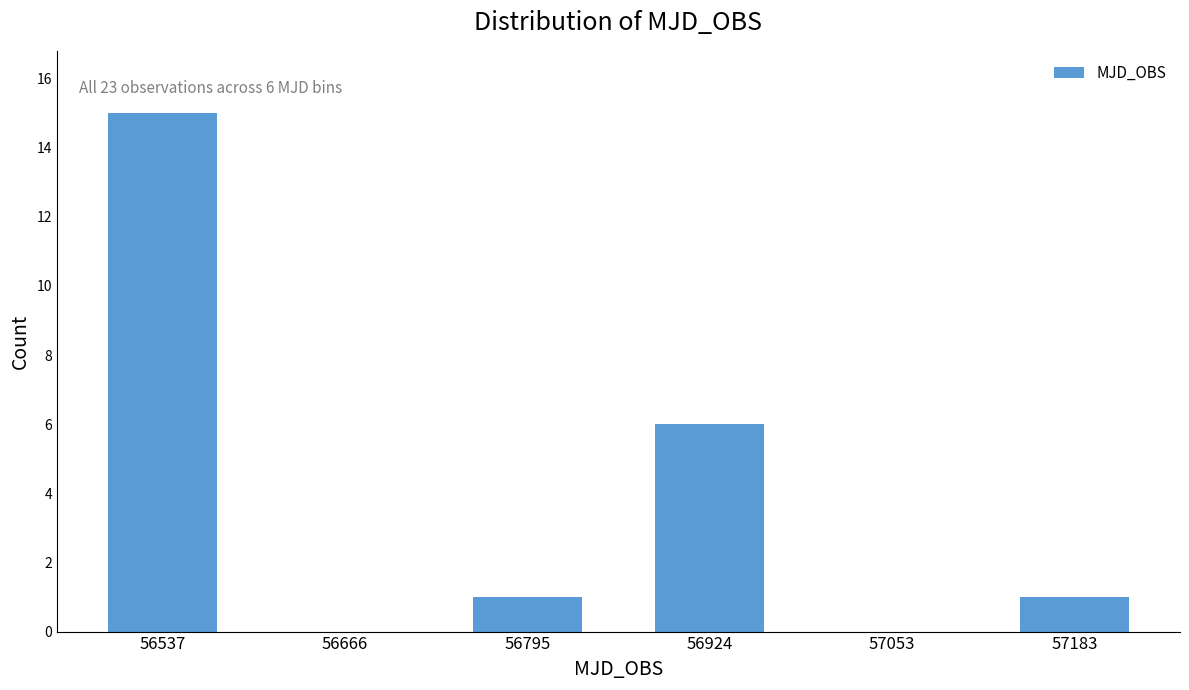

Reading left to right, what are all the values shown in this chart?

56537=15	56666=0	56795=1	56924=6	57053=0	57183=1